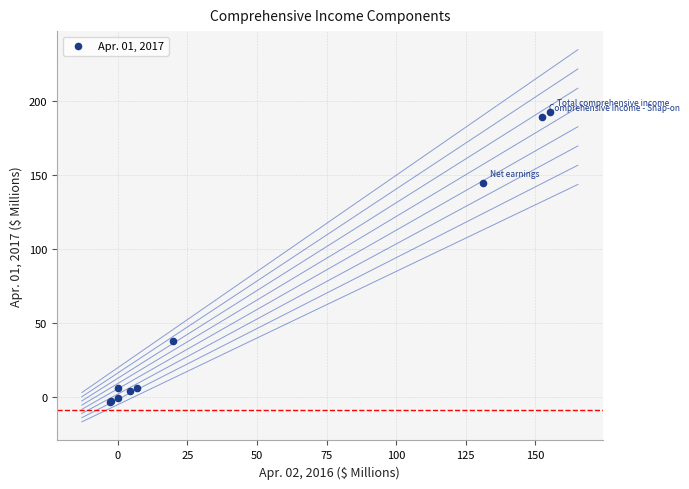

What Y value in the scatter plot is closest to 94?

145.1